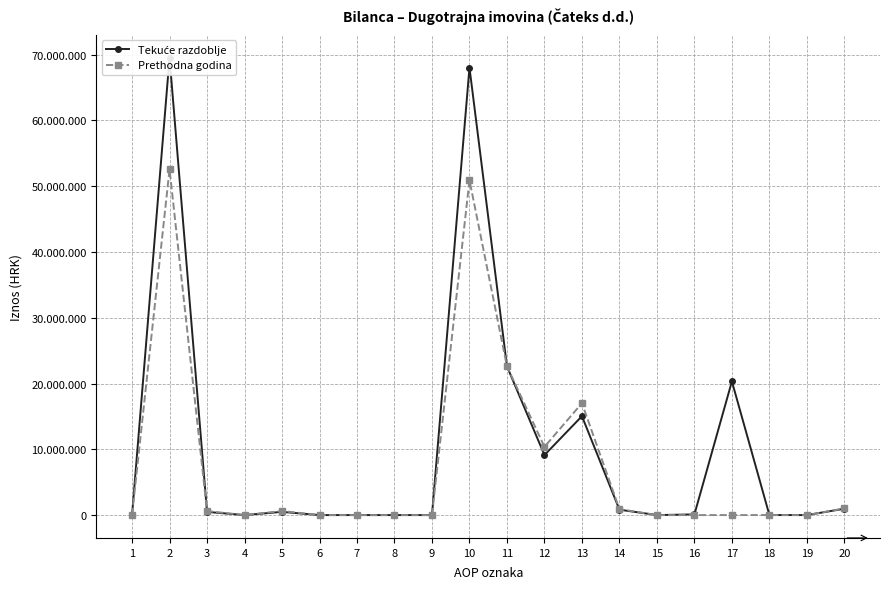

What are all the series names shown in the legend?

Tekuće razdoblje, Prethodna godina